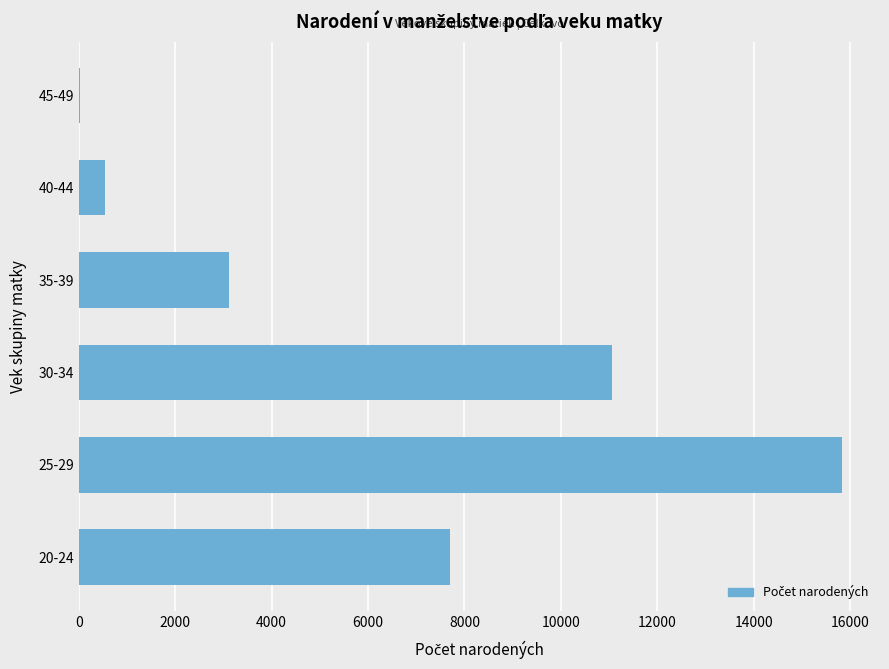

What is the average value?

6380